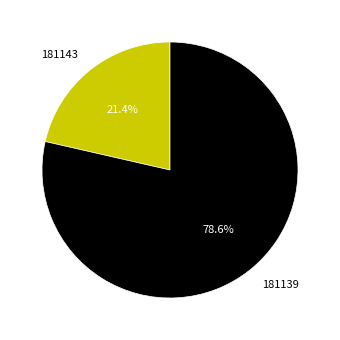

True or false: 181139 accounts for 89% of the total.

False